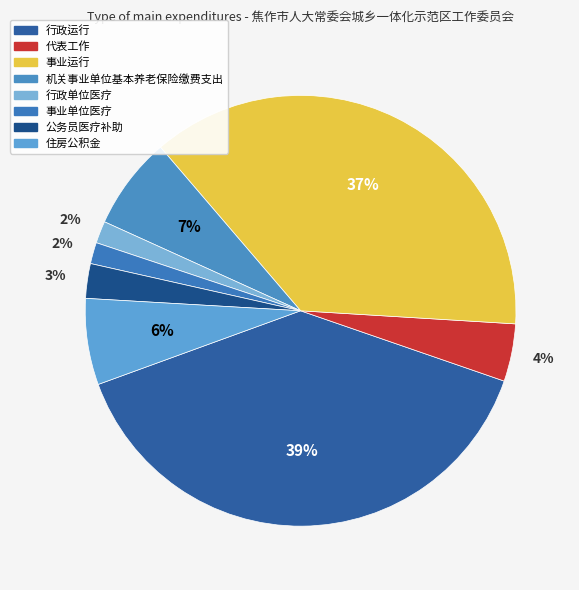

Count the number of slices in the pie.

8